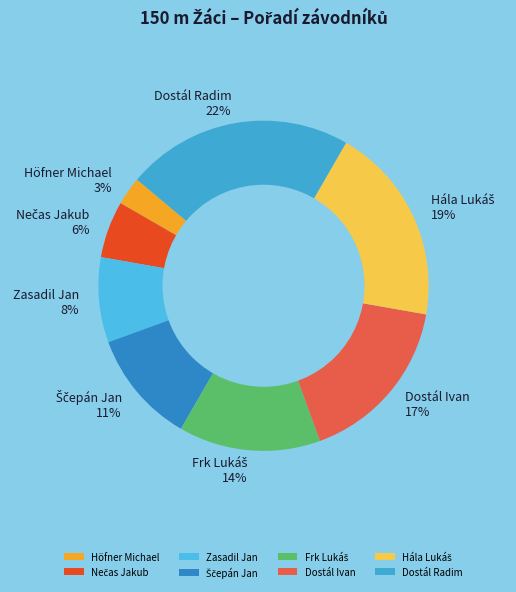

To the nearest percent, what portion does Zasadil Jan represent?

8%